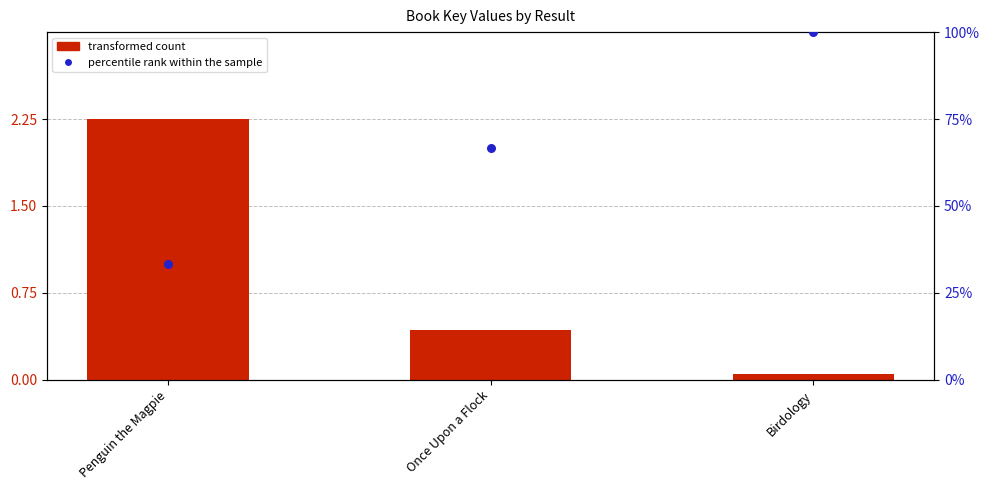

At how many categories does at least one series exceed 65?

2